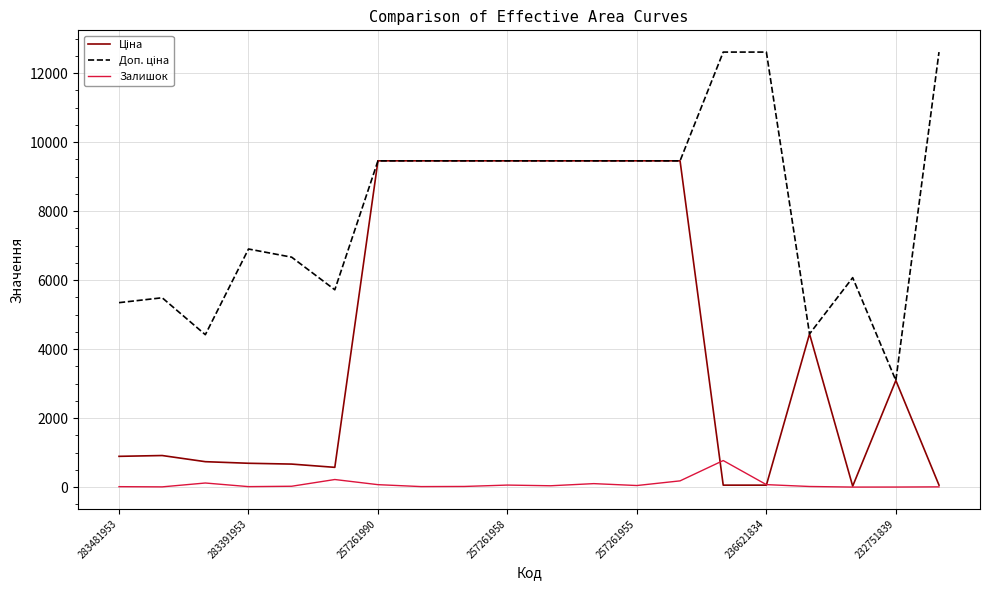

What is the maximum value shown in the chart?

12612.0